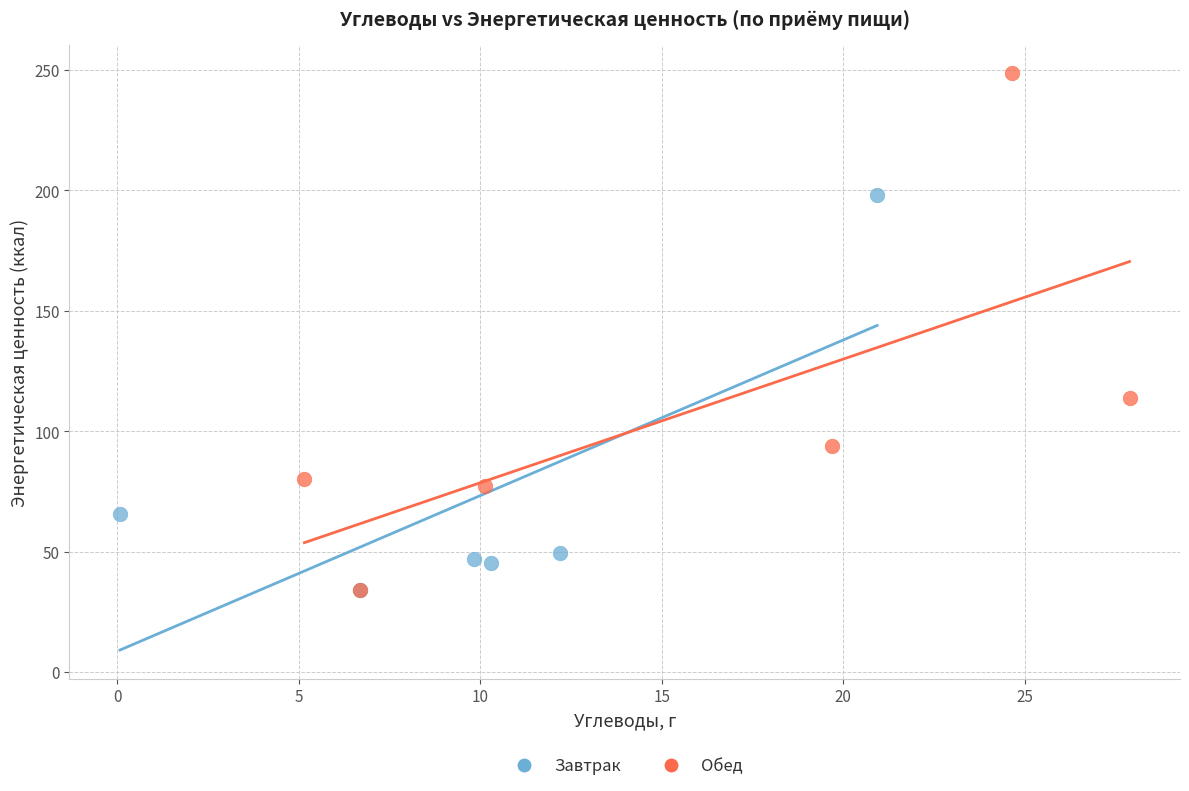

Which series has the largest Y range (max minus min)?

Обед